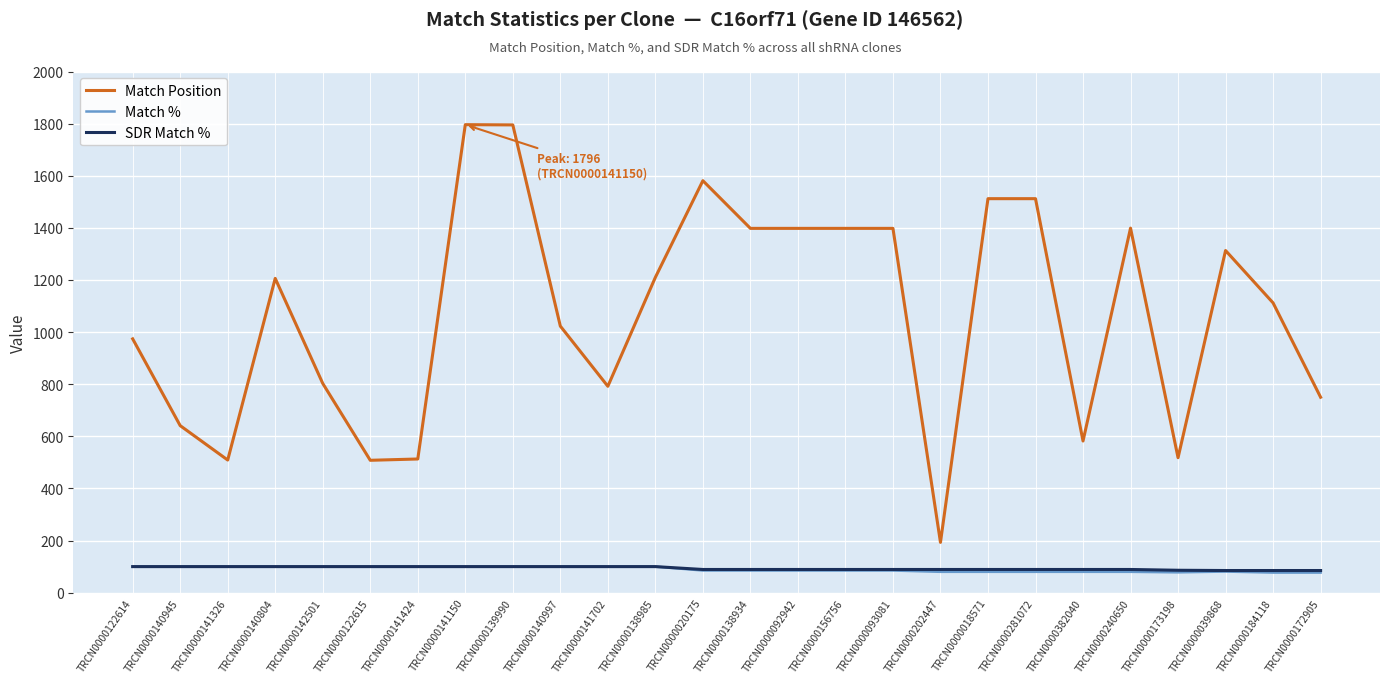

Is this an area chart (filled region under the line)?

No